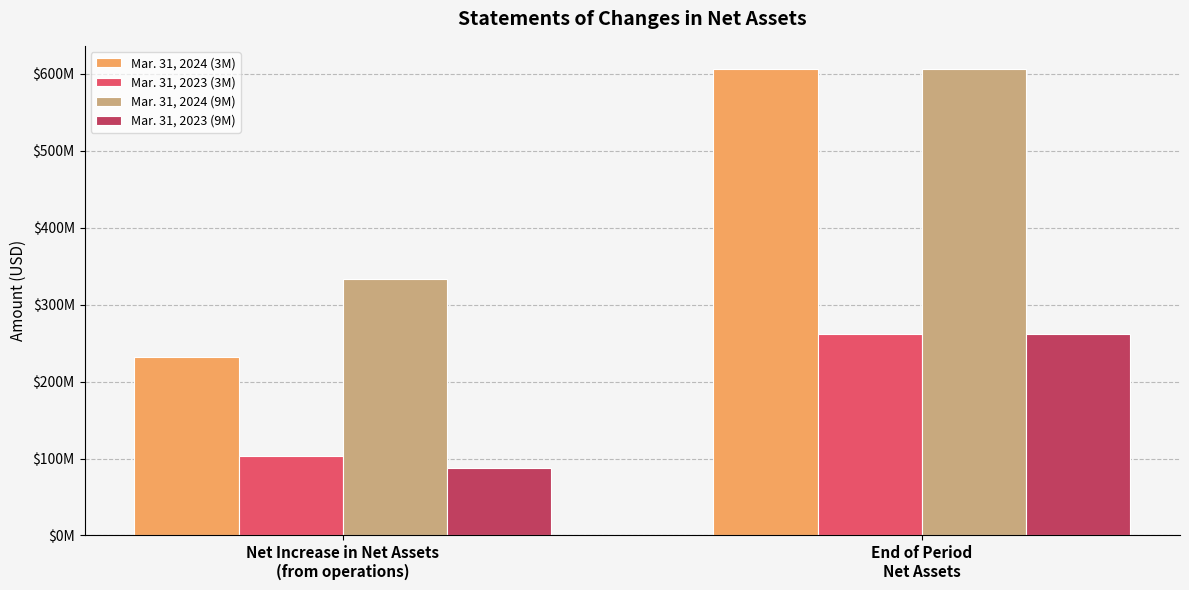

Does the chart contain stacked bars?

No